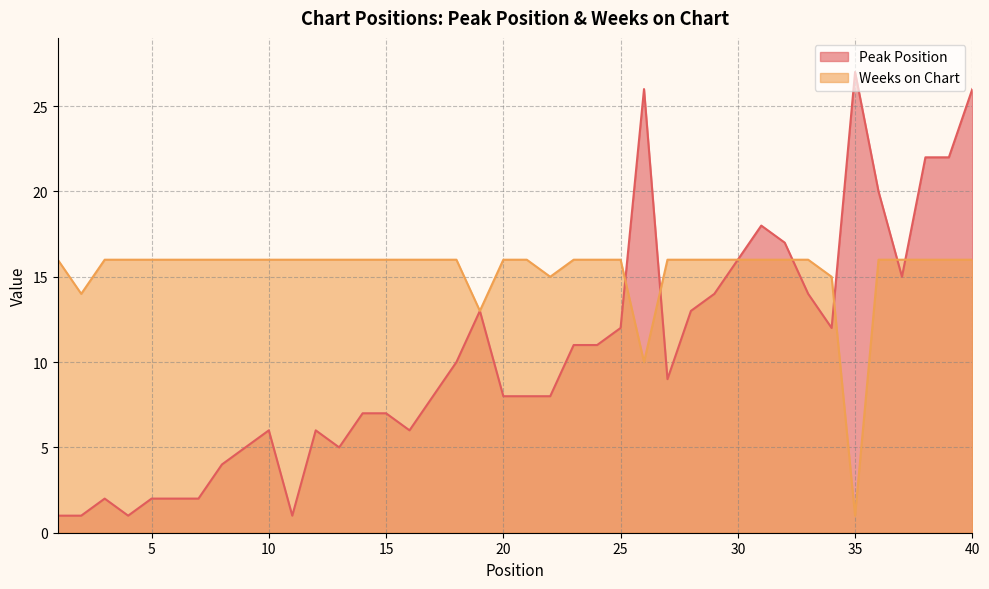

Rank the categories by Weeks on Chart value from lowest to highest.

35, 26, 19, 2, 22, 34, 1, 3, 4, 5, 6, 7, 8, 9, 10, 11, 12, 13, 14, 15, 16, 17, 18, 20, 21, 23, 24, 25, 27, 28, 29, 30, 31, 32, 33, 36, 37, 38, 39, 40